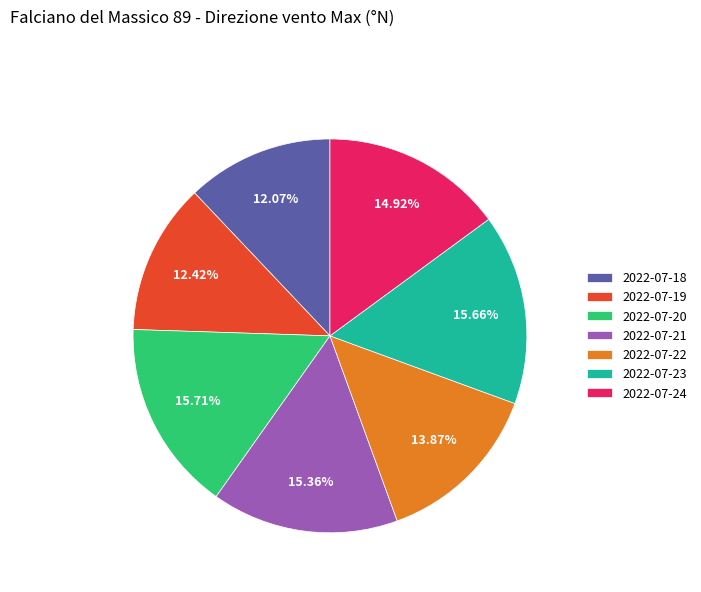

Between 2022-07-21 and 2022-07-22, which is larger?

2022-07-21